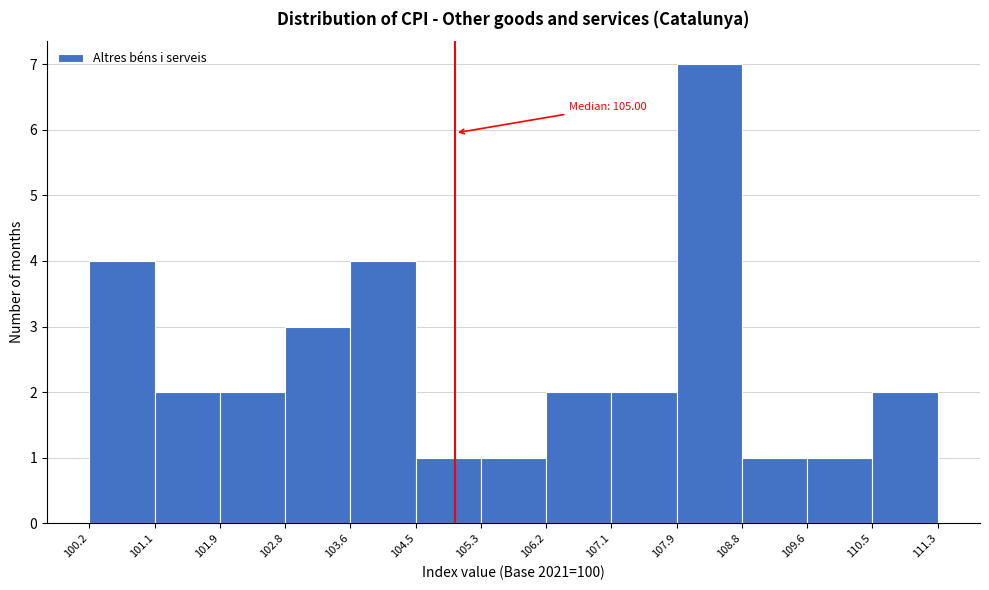

Over which range of the x-axis is the bar tallest?

107.9 to 108.8